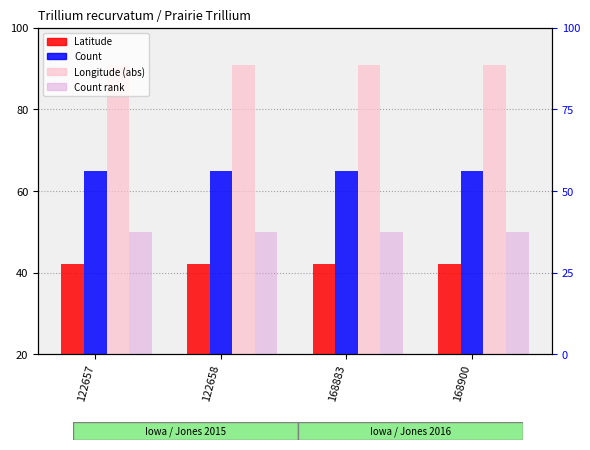

Reading left to right, what are all the values shown in this chart?

Latitude: 122657=42.1	122658=42.1	168883=42.1	168900=42.1
Count: 122657=65.0	122658=65.0	168883=65.0	168900=65.0
Longitude (abs): 122657=91.0	122658=91.0	168883=91.0	168900=91.0
Count rank: 122657=50.0	122658=50.0	168883=50.0	168900=50.0